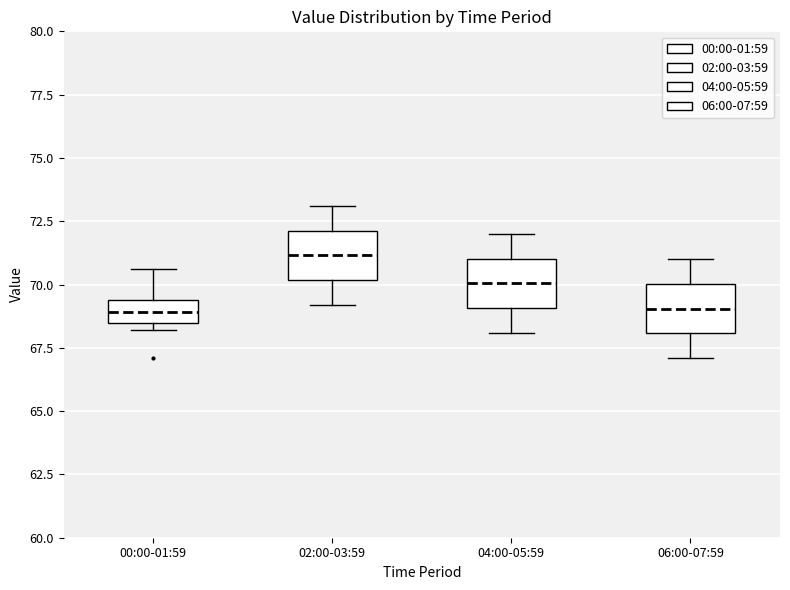

Where is the lower edge of the box for 00:00-01:59 on the y-axis? The values are not printed on the chart, so give them approximately, as read against the axis.

68.5